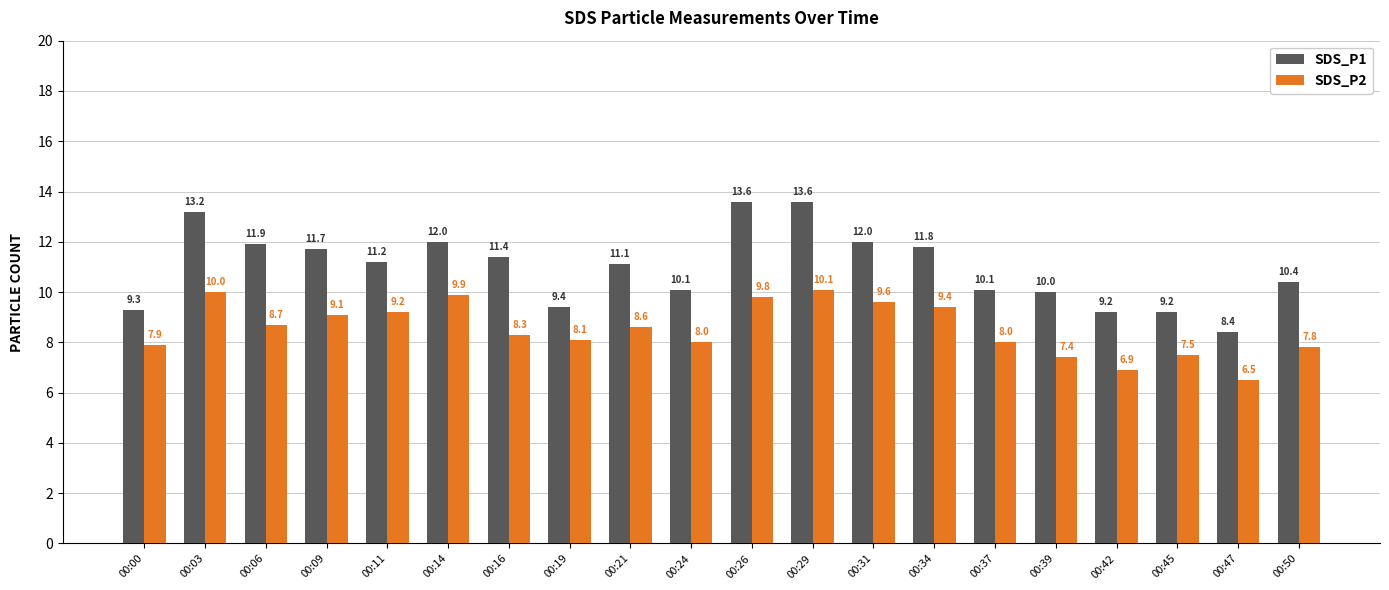

What is the value of the SDS_P1 bar at the 11th from the left?

13.6